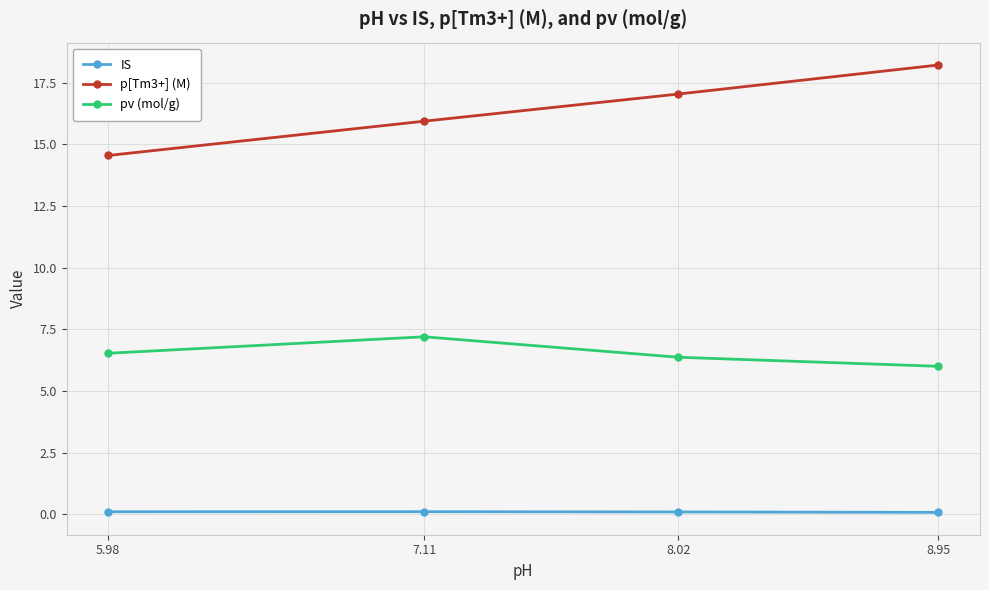

True or false: p[Tm3+] (M) and pv (mol/g) cross at least once.

False